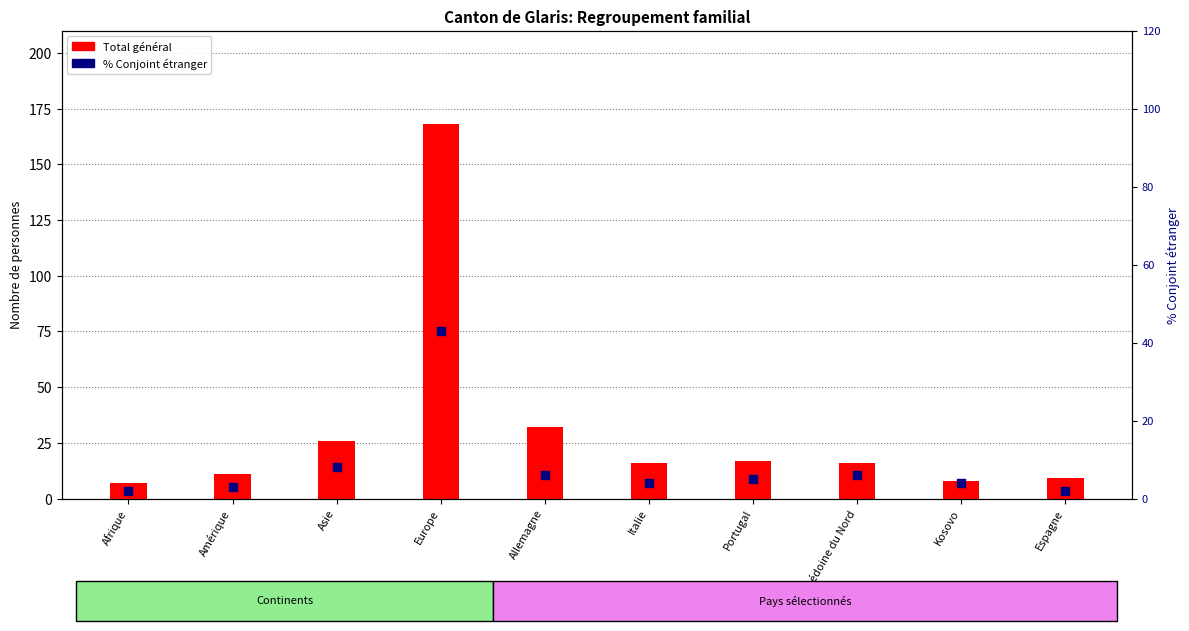

Which series contains the lowest Y value?

% Conjoint étranger